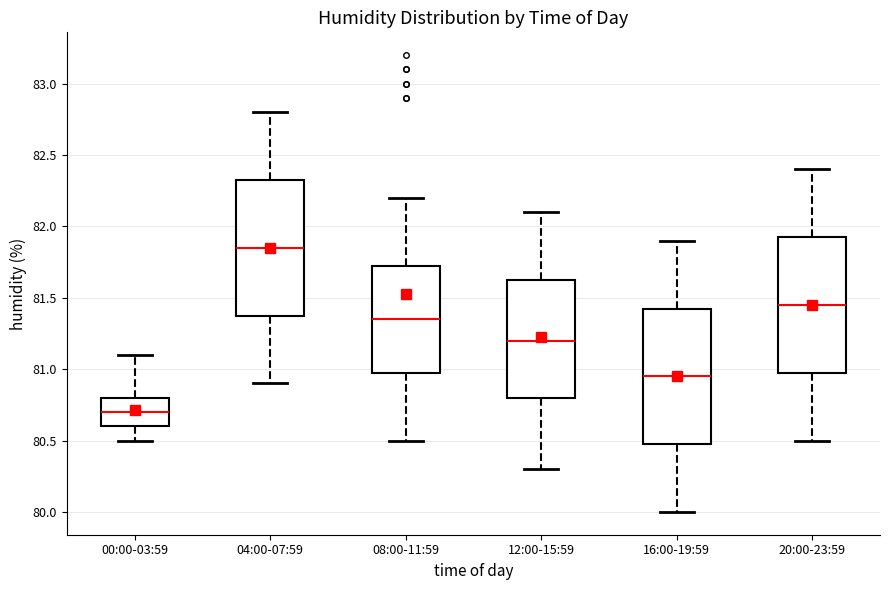

Which box's median line is the lowest?

00:00-03:59